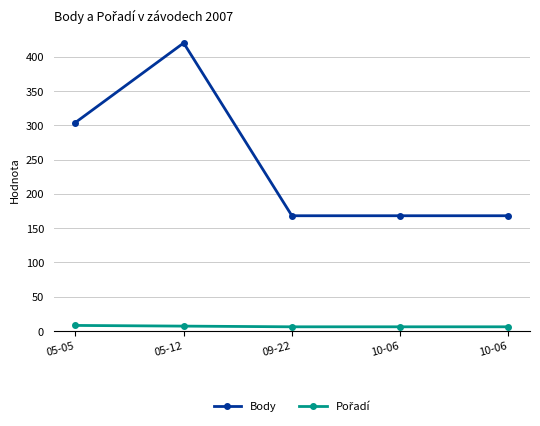

How many categories are shown in the chart?

5